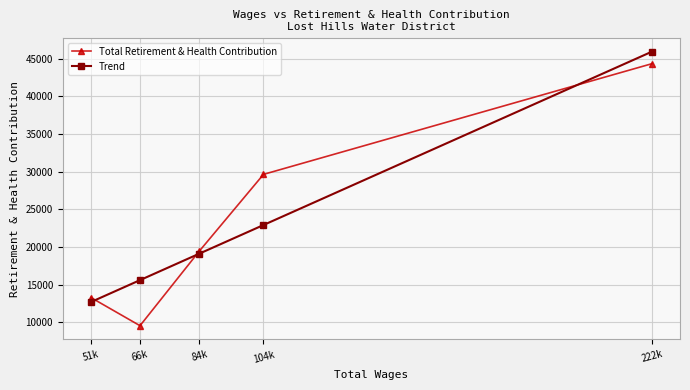

The value of Total Retirement & Health Contribution at 84k is 19437. True or false?

True